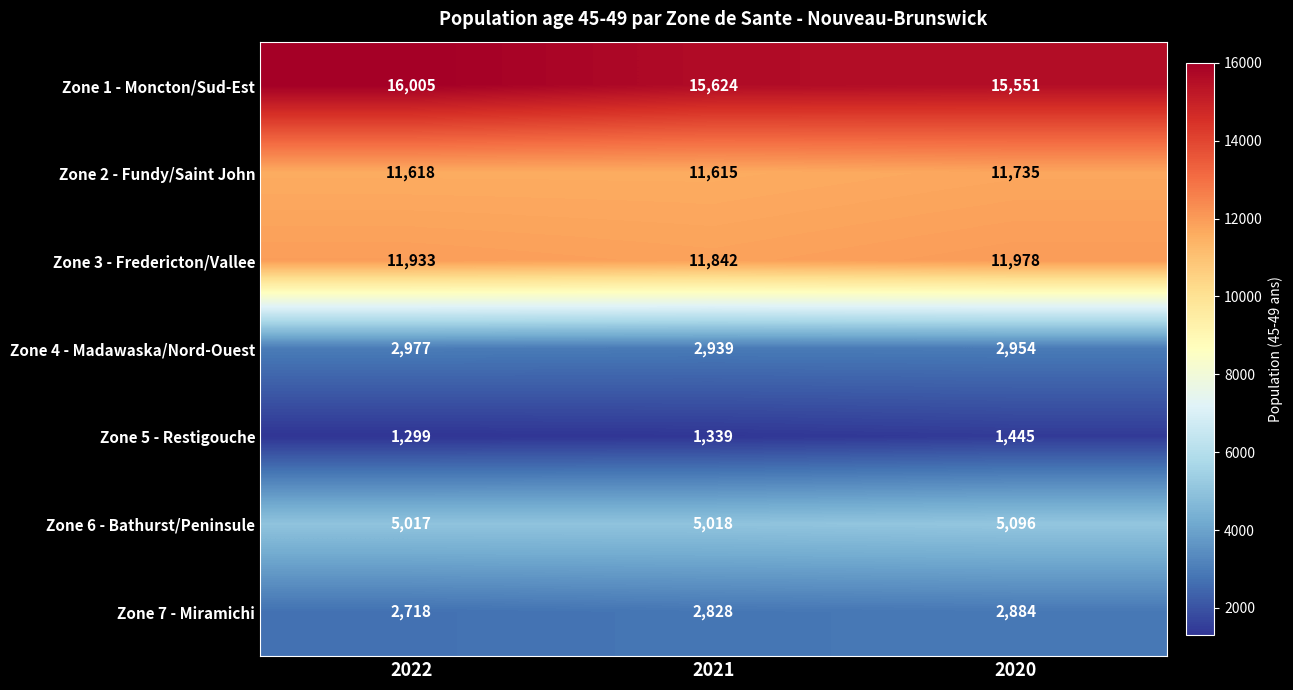

The Zone 6 - Bathurst/Peninsule series shows 5096 at 2020. True or false?

True